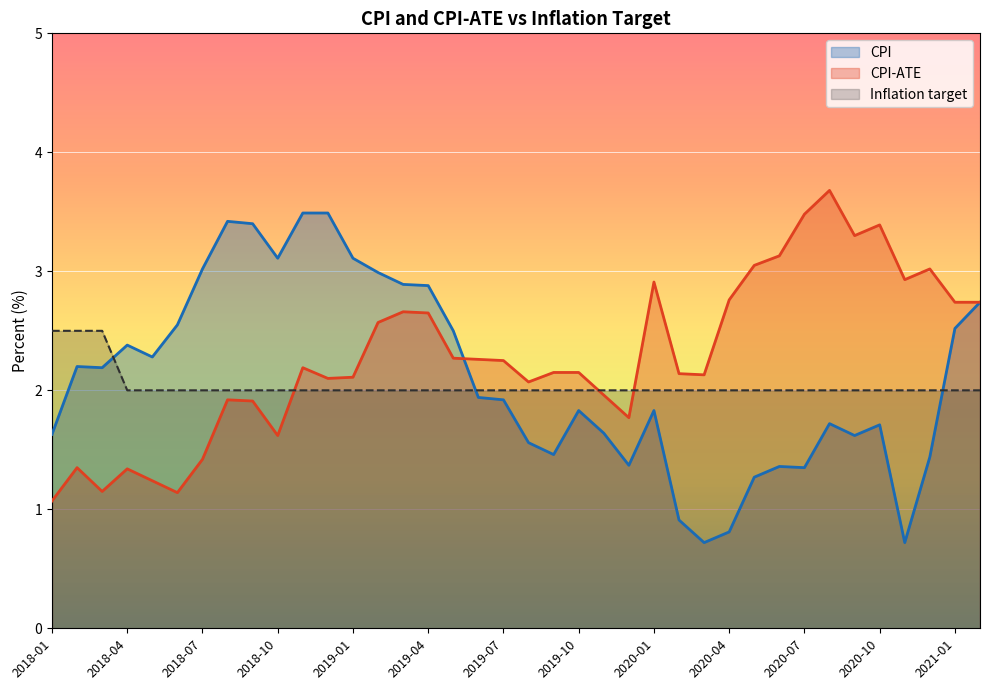

At which category does CPI reach its first local peak?

2018-02